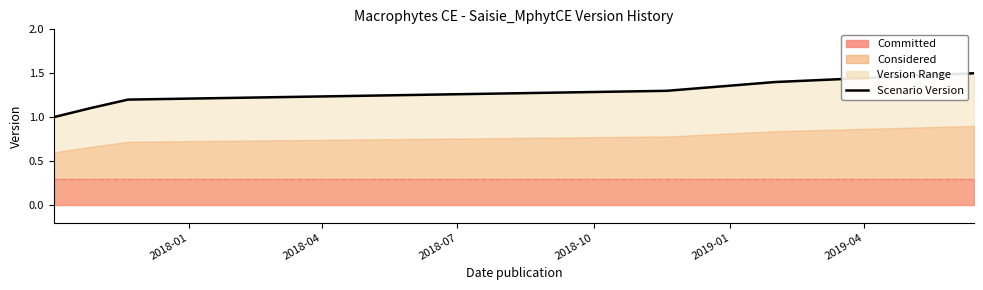

Rank the categories by value from highest to lowest.

2019-04, 2019-01, 2018-10, 2018-07, 2018-04, 2018-01